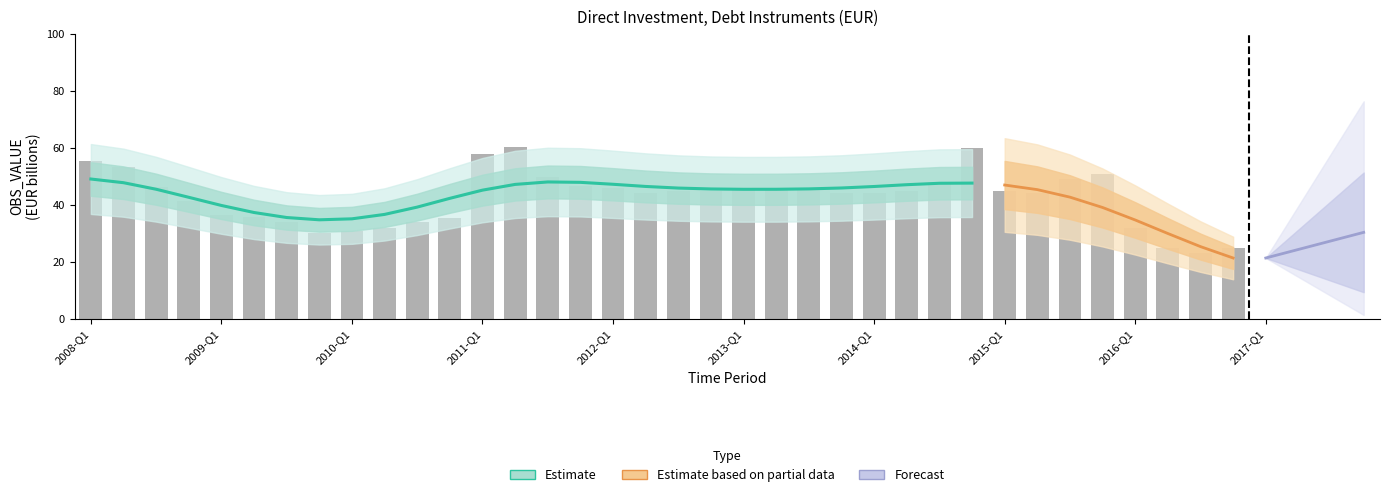

What is the average value?

39.5